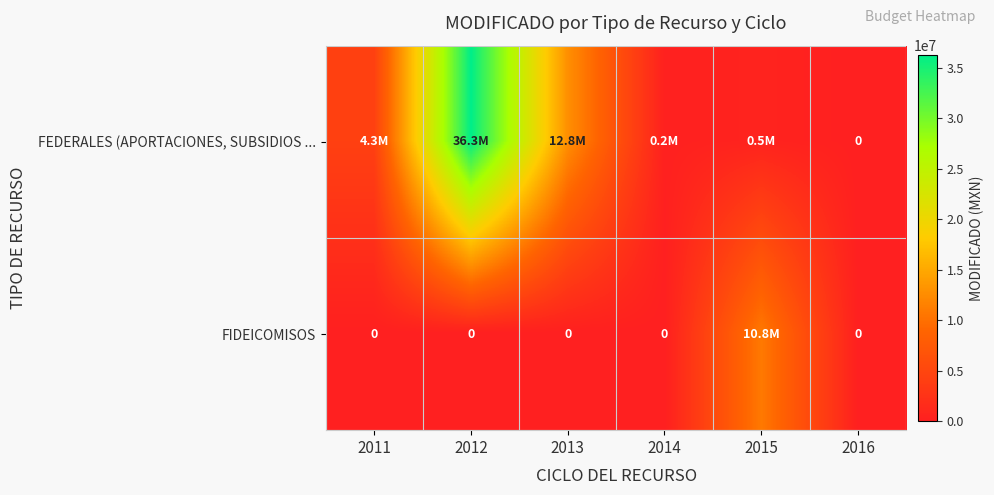

How many categories are shown in the chart?

6